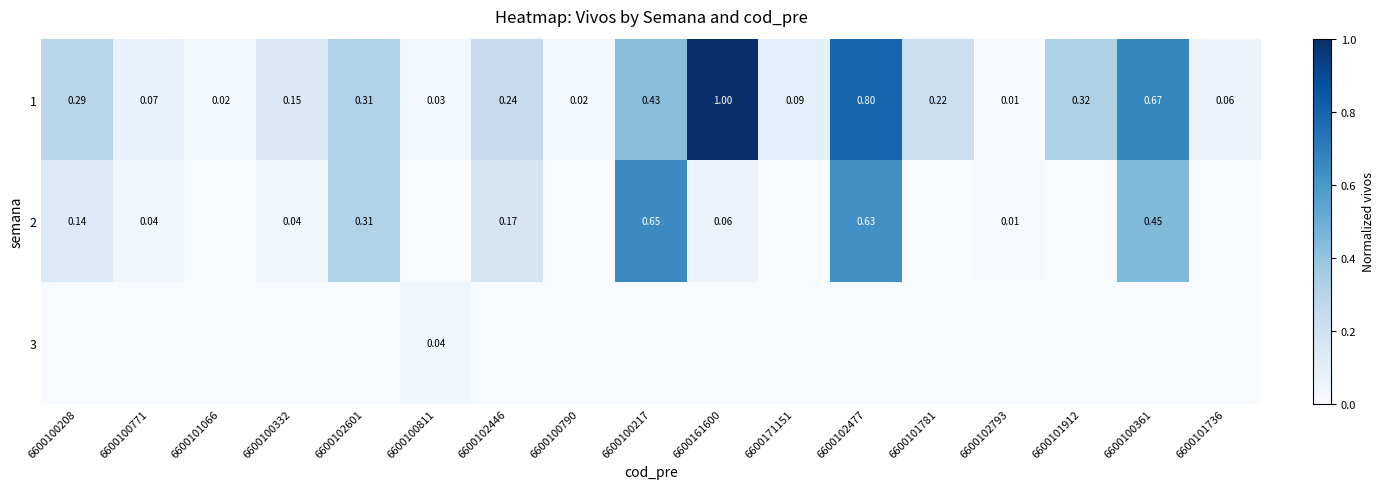

What is the approximate value of 1 at 6600102446?

0.2